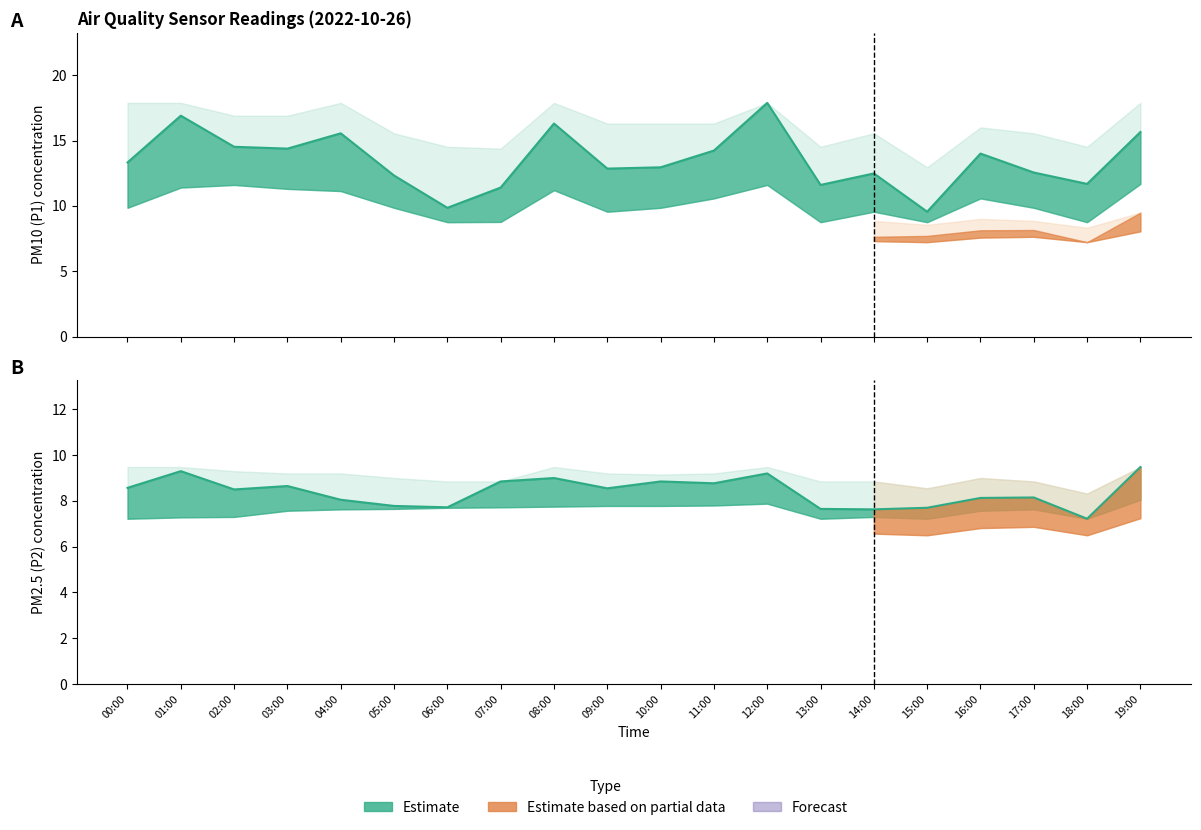

Reading right to left, transcribe all the data shown in this chart.

P1 line: 19:00=15.7	18:00=11.7	17:00=12.6	16:00=14.0	15:00=9.6	14:00=12.5	13:00=11.6	12:00=17.9	11:00=14.2	10:00=12.9	09:00=12.8	08:00=16.3	07:00=11.4	06:00=9.8	05:00=12.3	04:00=15.6	03:00=14.4	02:00=14.5	01:00=16.9	00:00=13.3
P2 line: 19:00=9.5	18:00=7.2	17:00=8.2	16:00=8.1	15:00=7.7	14:00=7.6	13:00=7.7	12:00=9.2	11:00=8.8	10:00=8.8	09:00=8.6	08:00=9.0	07:00=8.8	06:00=7.7	05:00=7.8	04:00=8.1	03:00=8.7	02:00=8.5	01:00=9.3	00:00=8.6